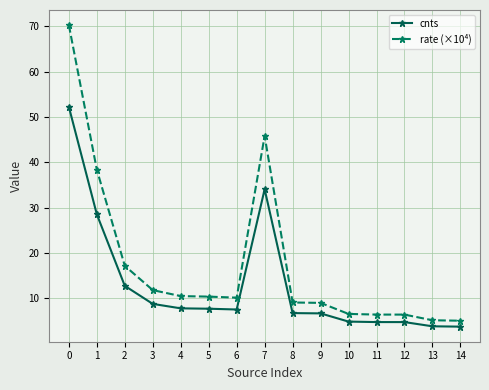

What is the spread (max minus min) of values at 3?

3.0